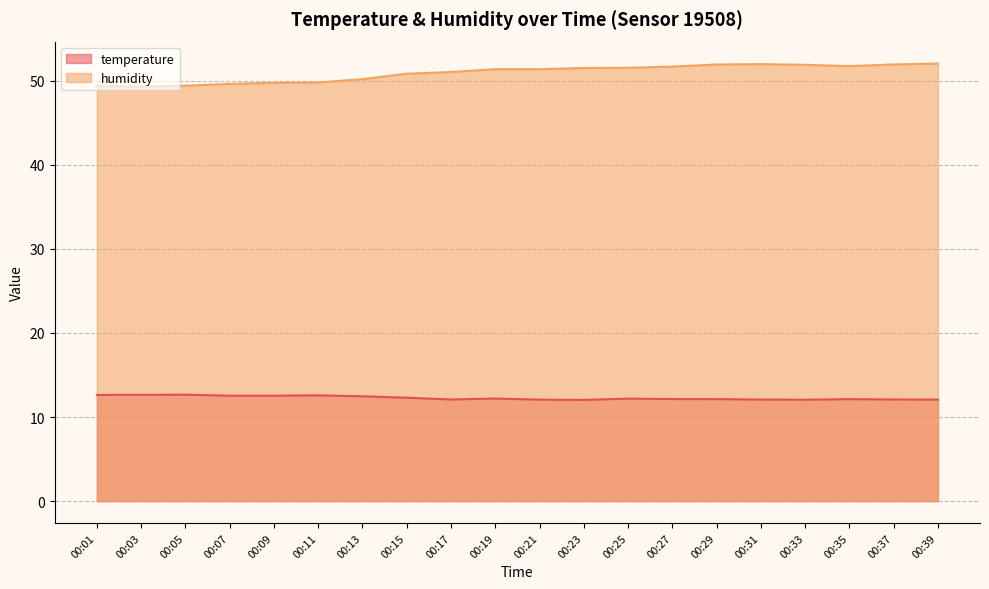

Where does the humidity series first go above 51?

00:17